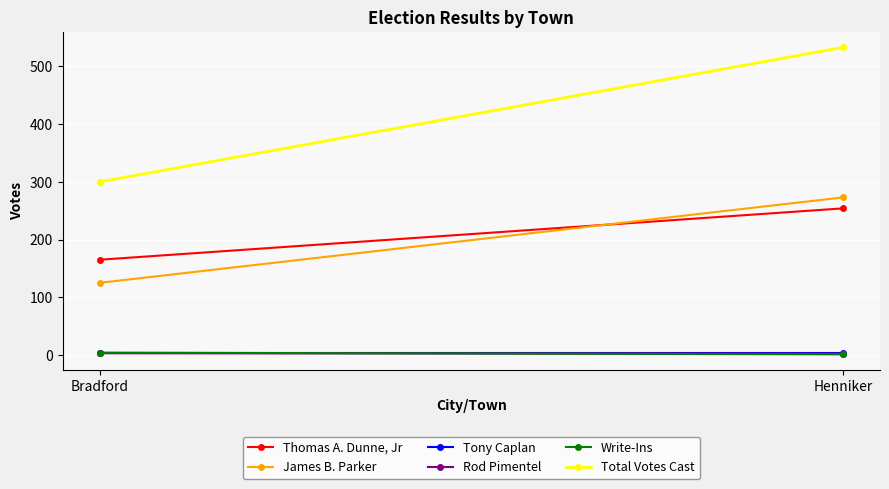

Is this an area chart (filled region under the line)?

No